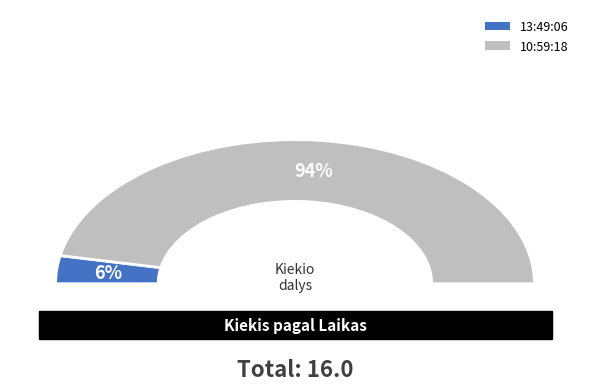

What is the smallest slice in the pie chart?

13:49:06